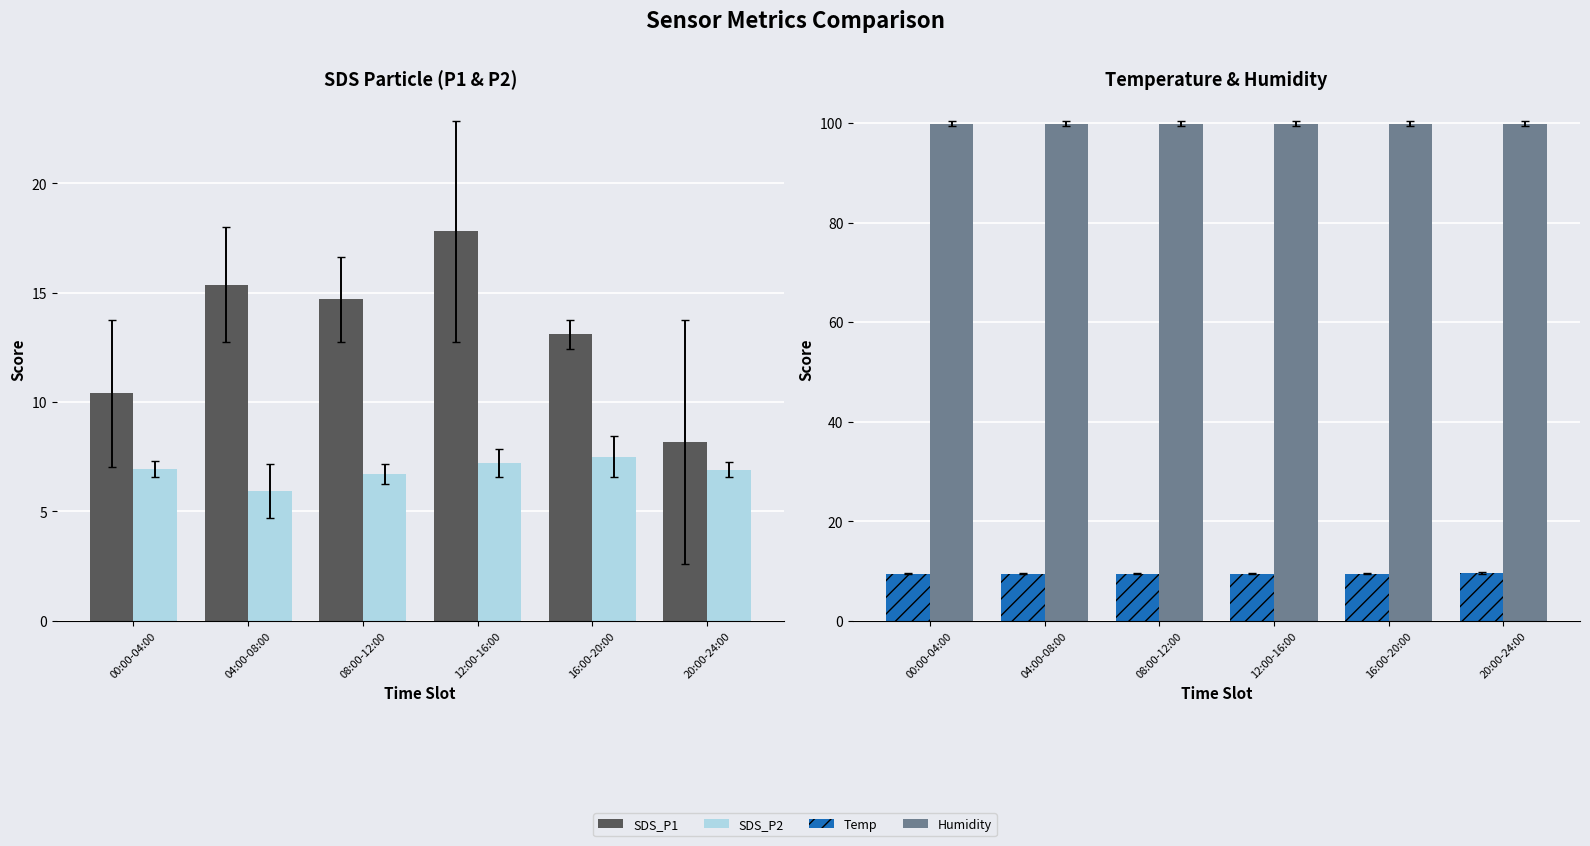

Where is Temp nearest to the value 9?

00:00-04:00